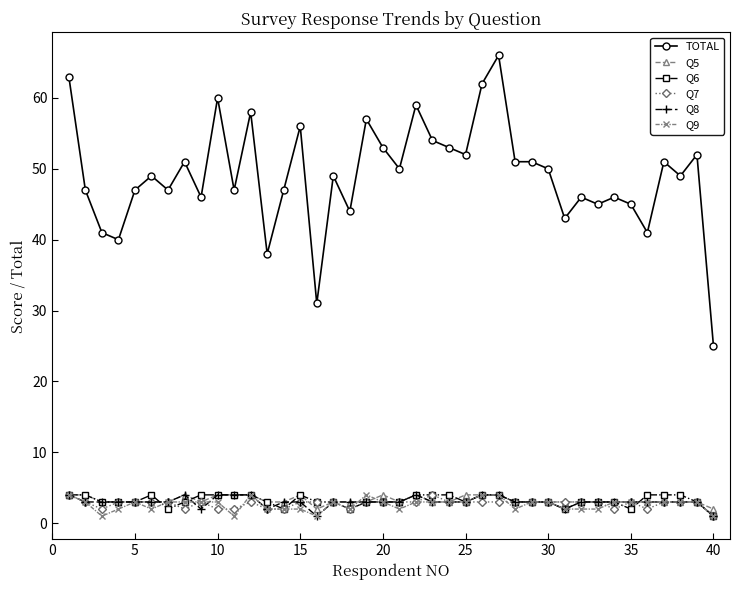

True or false: Q9 has more than 0 interior local peaks.

True